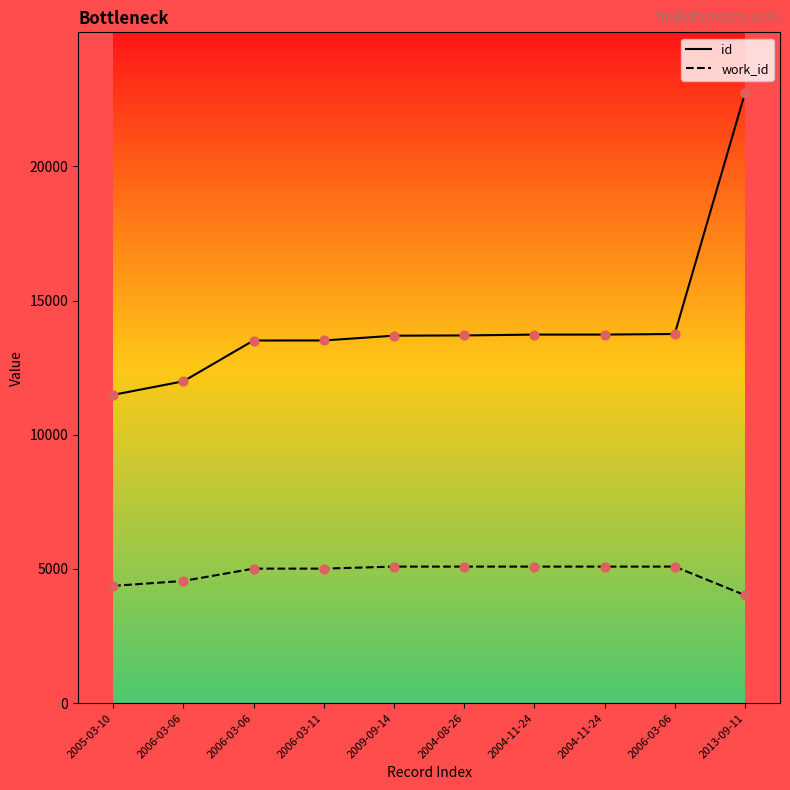

Is this an area chart (filled region under the line)?

No